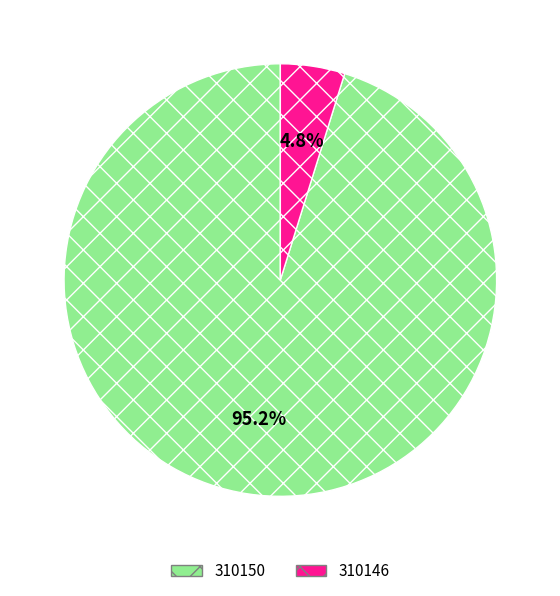

What percentage is the 310146 slice, to the nearest percent?

5%